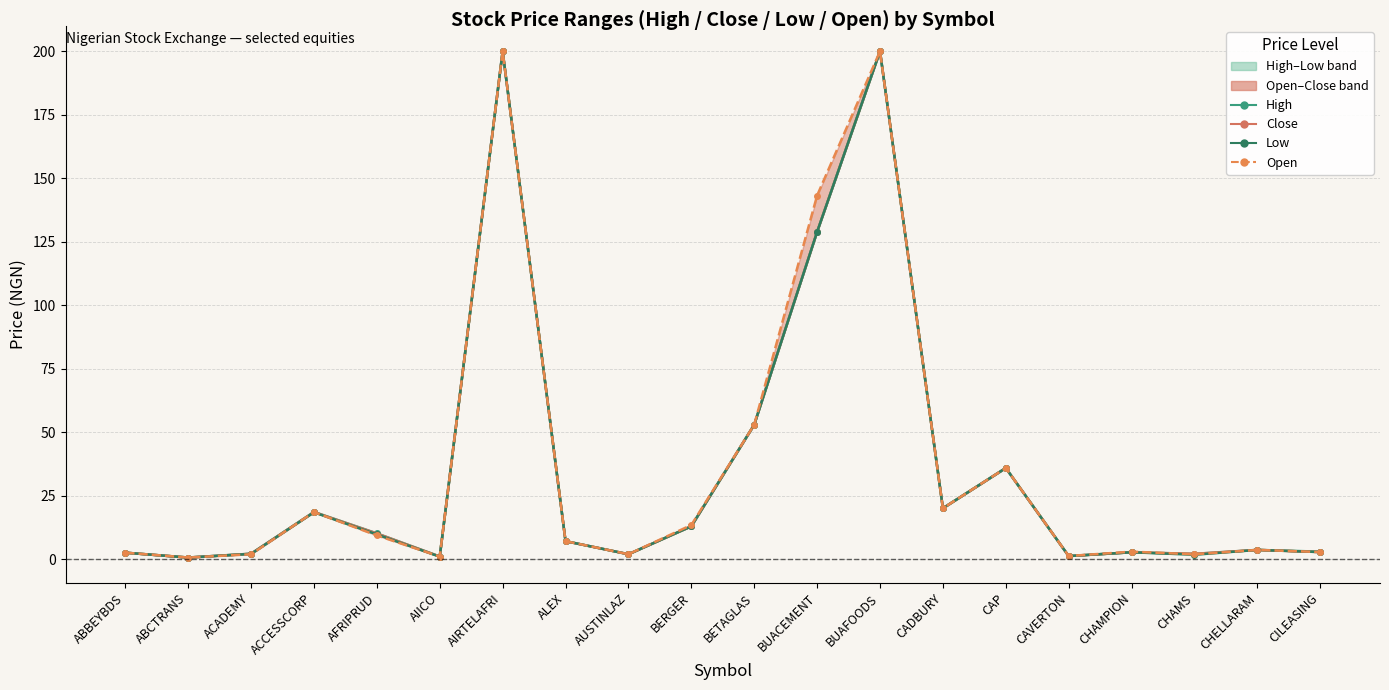

At how many categories does at least one series exceed 116?

3